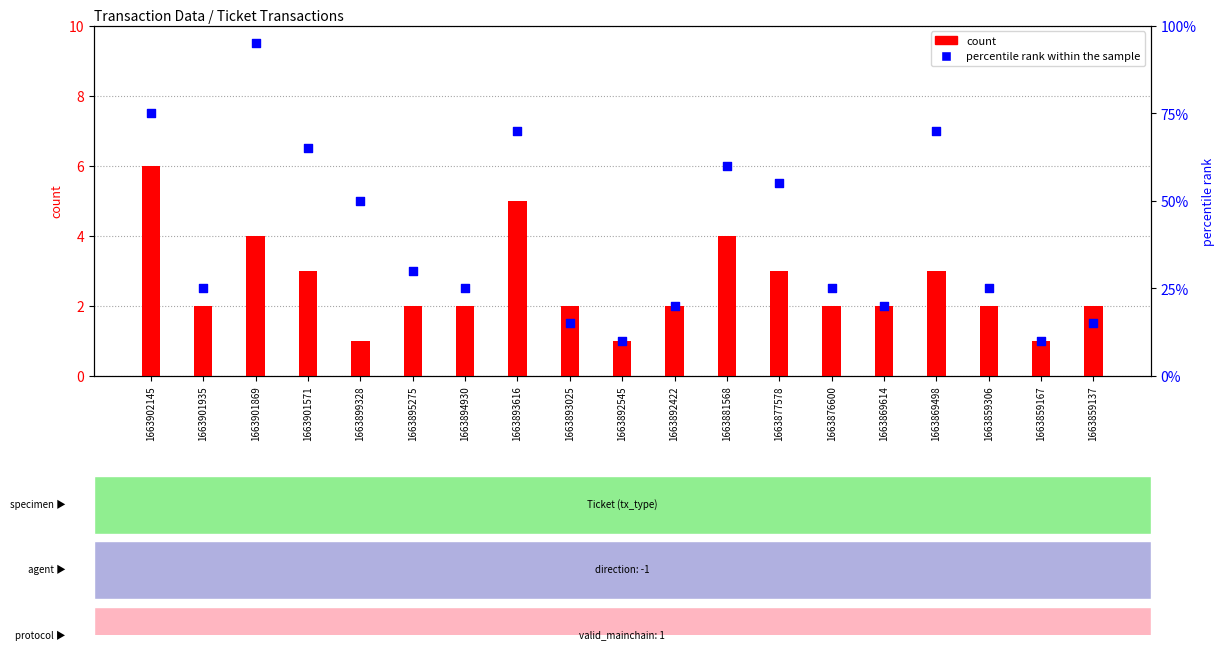

Which series has the largest Y range (max minus min)?

percentile rank within the sample